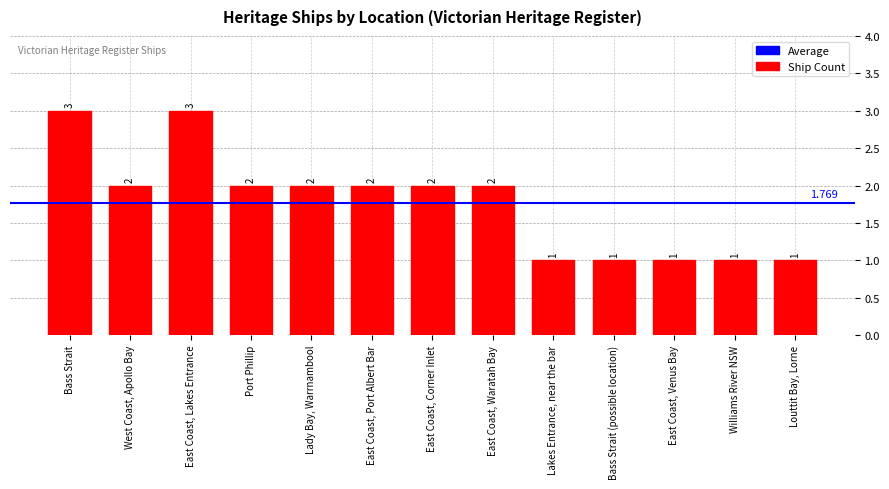

How many distinct data groups are displayed?

1